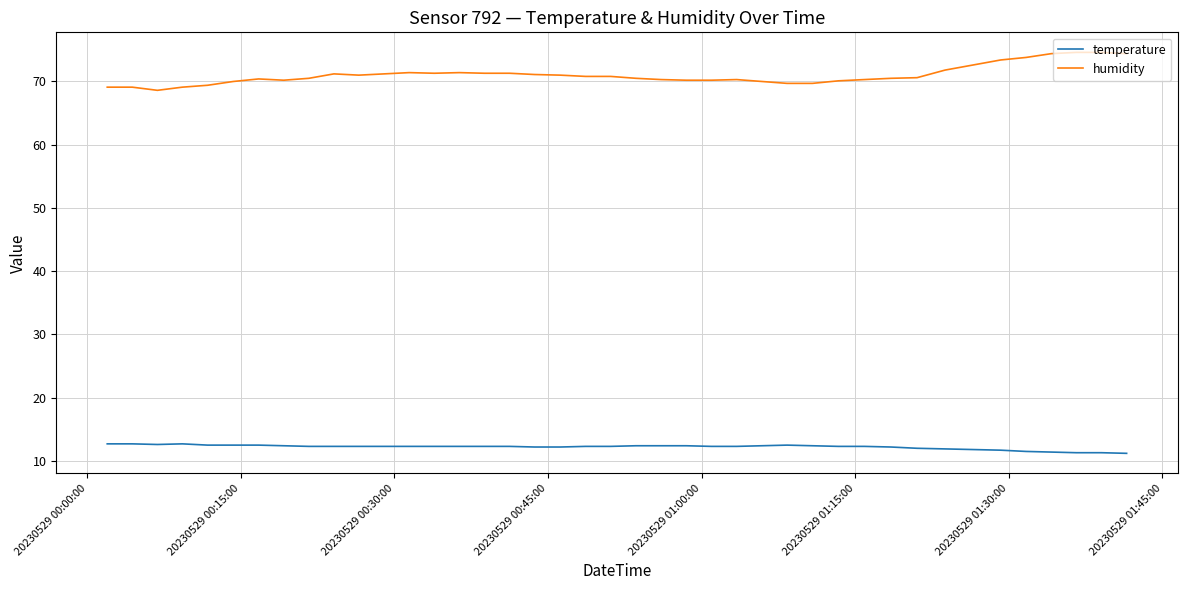

True or false: humidity and temperature cross at least once.

False